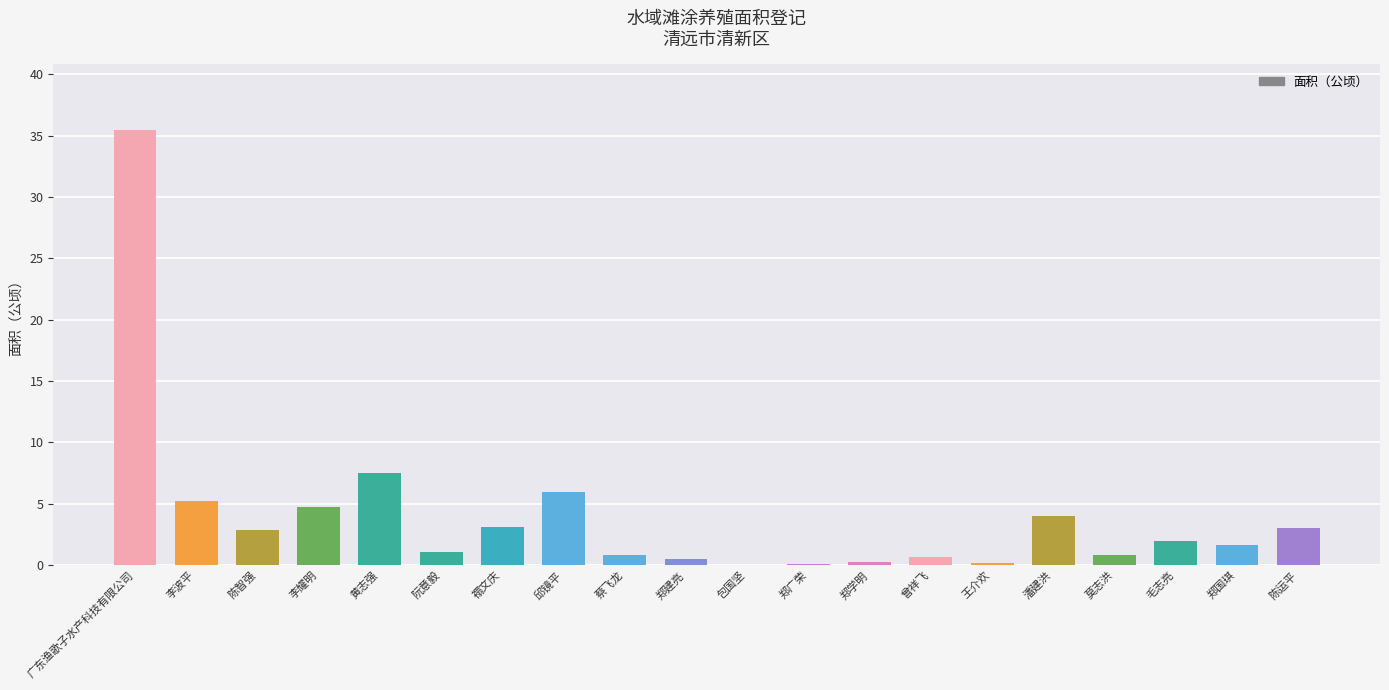

Where is the data nearest to the value 17?

黄志强